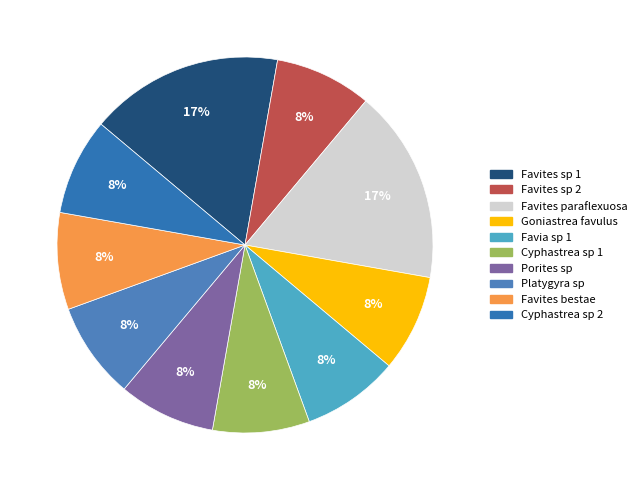

Which category has the biggest portion of the pie?

Favites sp 1